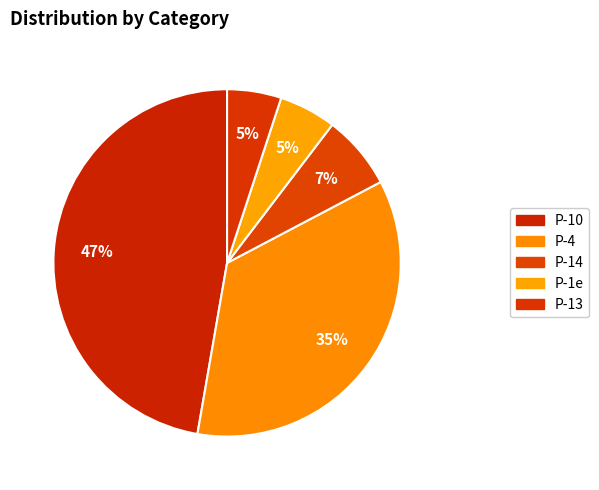

To the nearest percent, what portion does P-13 represent?

5%